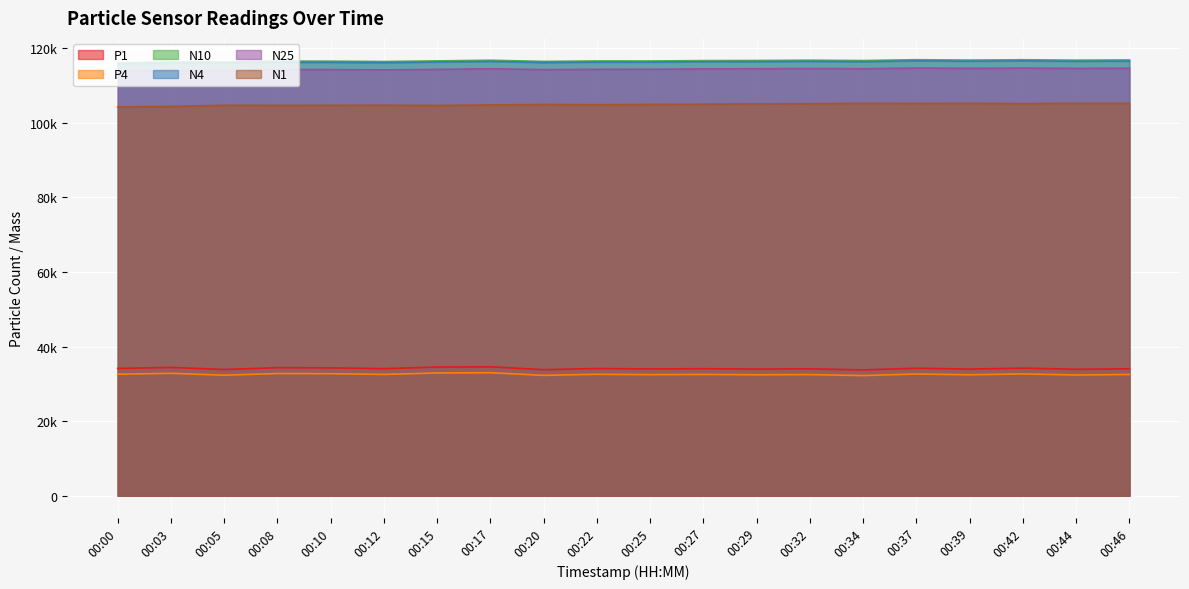

Does the chart display data point markers on the line(s)?

No